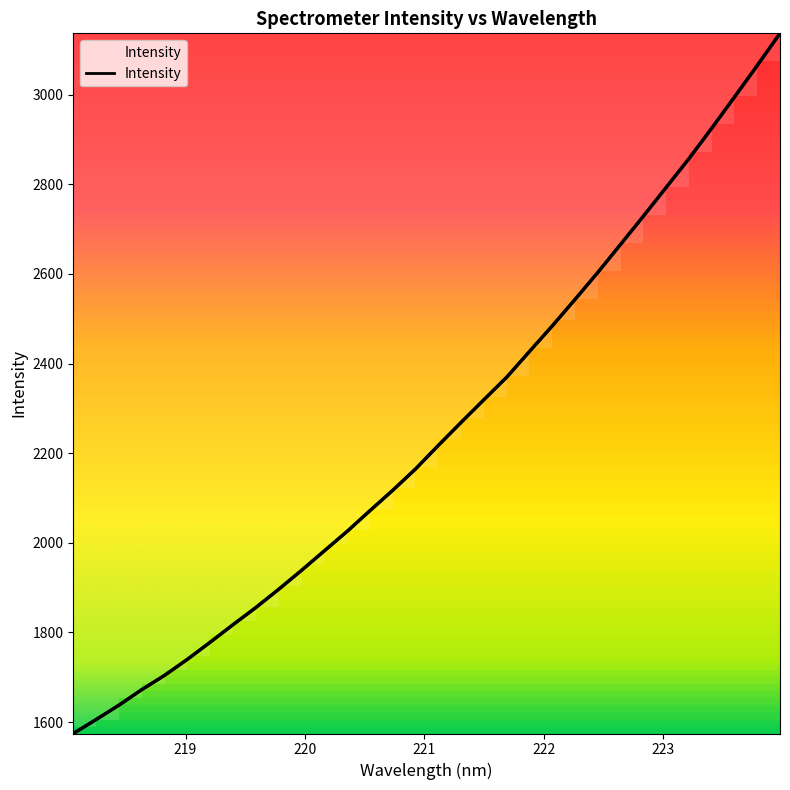

What is the approximate value at 221.6902?

2369.4